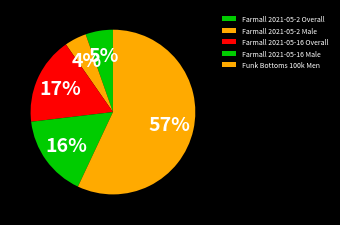

To the nearest percent, what percentage of the pie is Farmall 2021-05-16 Overall?

17%